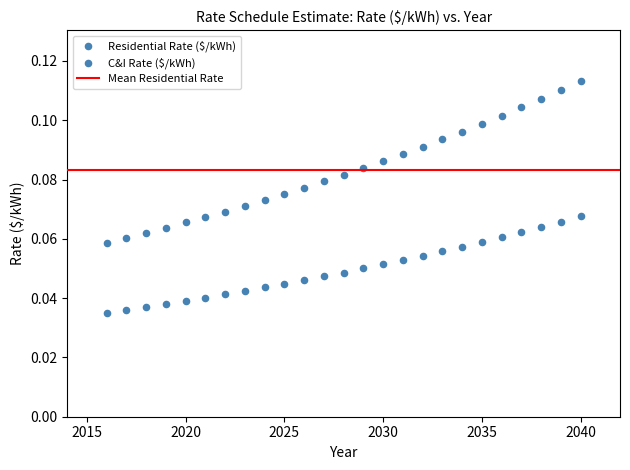

How many data points are displayed?

50